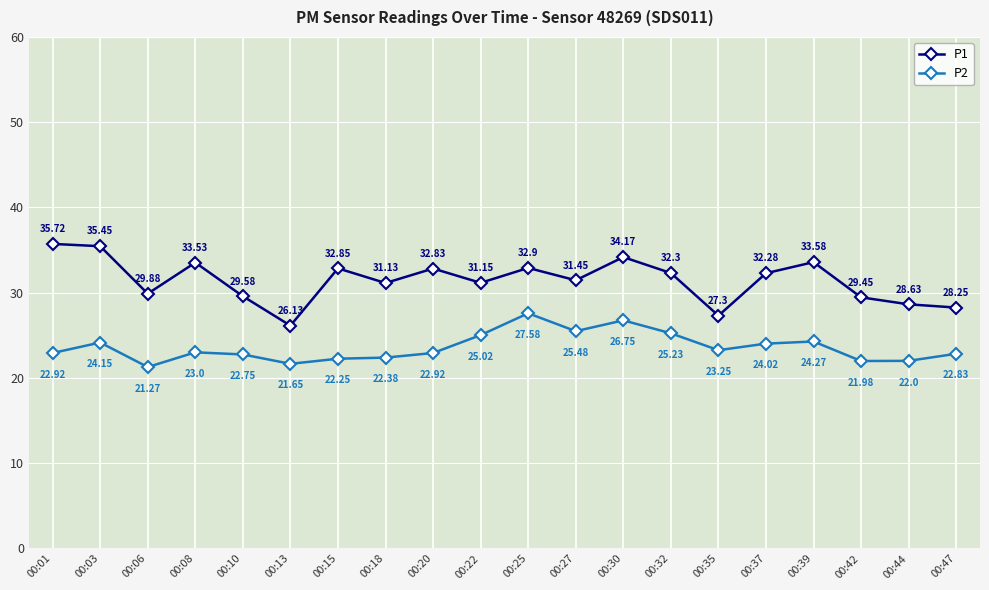

Where is the first local maximum for P2?

00:03